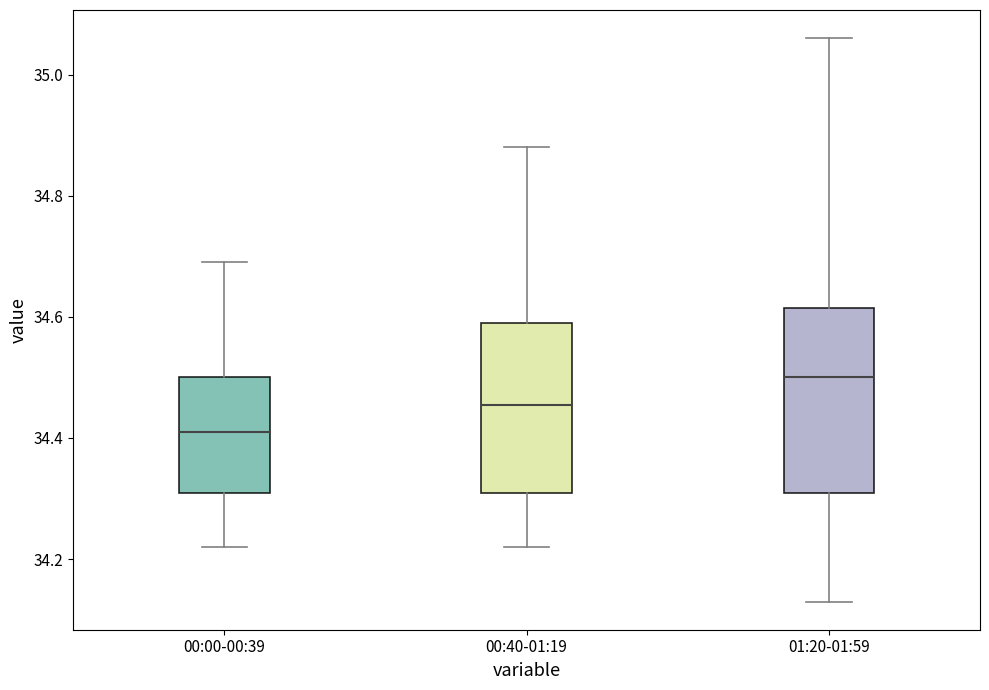

Reading left to right, transcribe this box plot: for each box, give where its median line is, the range the box spans, and where its two whiskers end, as read against the y-axis. The values are not printed on the chart, so give them approximately, as read against the axis.

00:00-00:39: median 34.42, box 34.32 to 34.50, whiskers 34.22 to 34.70
00:40-01:19: median 34.46, box 34.32 to 34.60, whiskers 34.22 to 34.88
01:20-01:59: median 34.50, box 34.32 to 34.62, whiskers 34.14 to 35.06